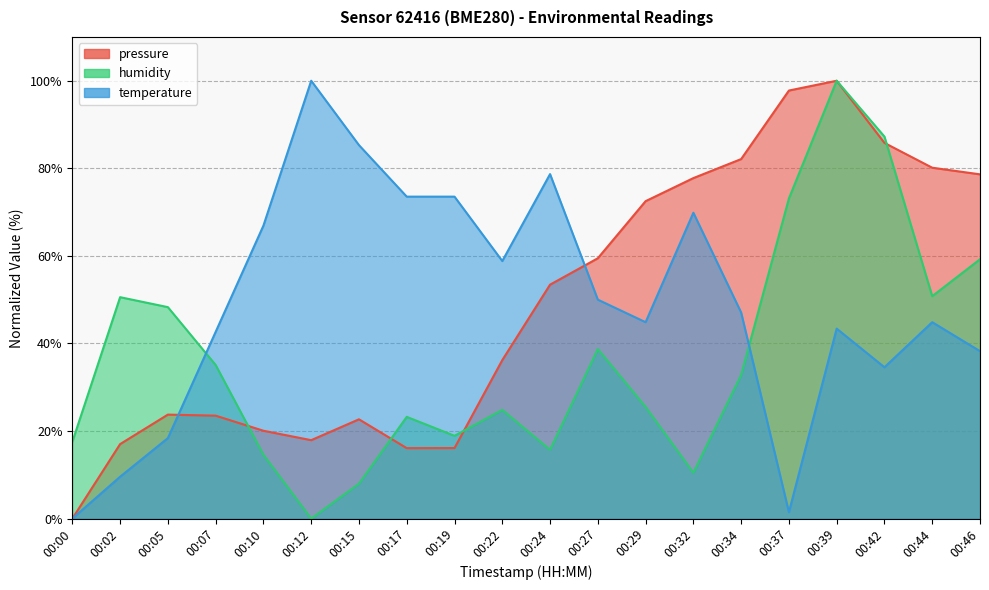

How many lines are shown in the chart?

3